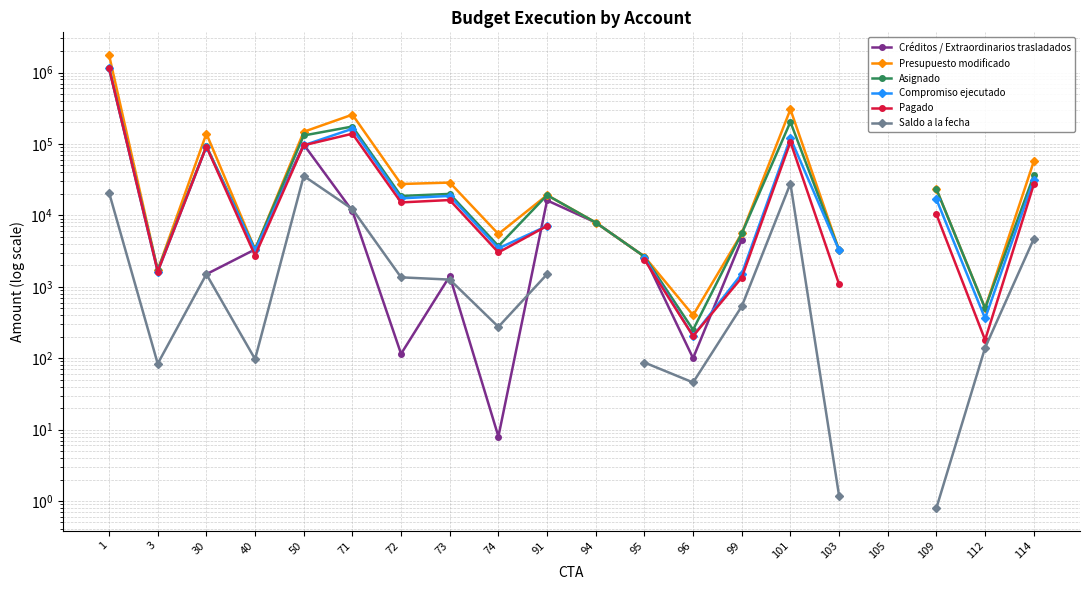

The Presupuesto modificado series shows 2433.2 at 94. True or false?

False